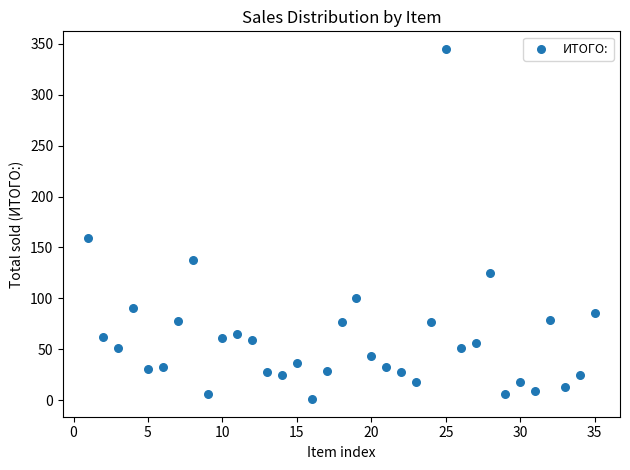

What Y value in the scatter plot is closest to 173?

159